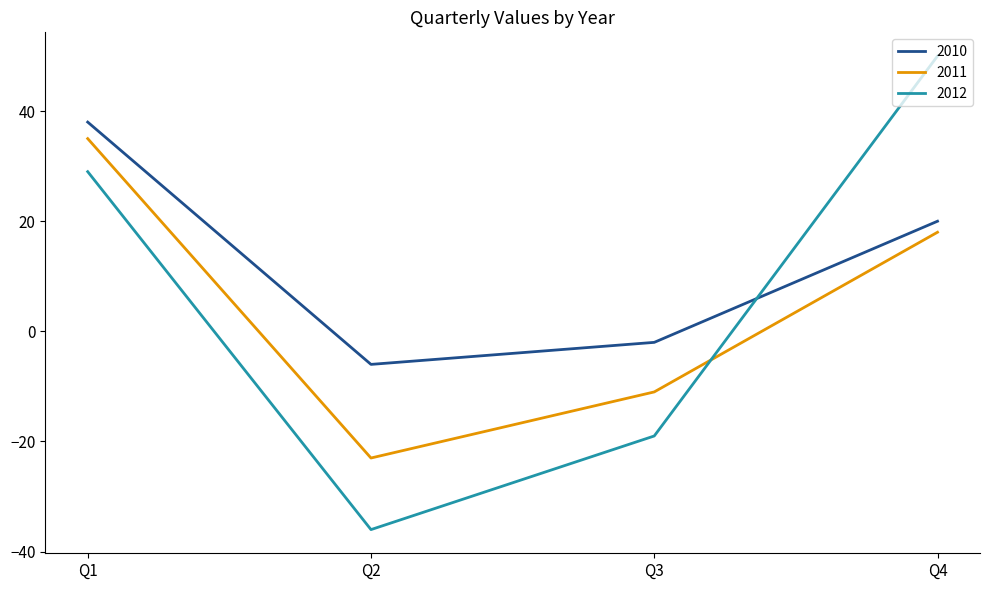

Reading left to right, list all the values displayed in this chart.

2010: 38	-6	-2	20
2011: 35	-23	-11	18
2012: 29	-36	-19	50